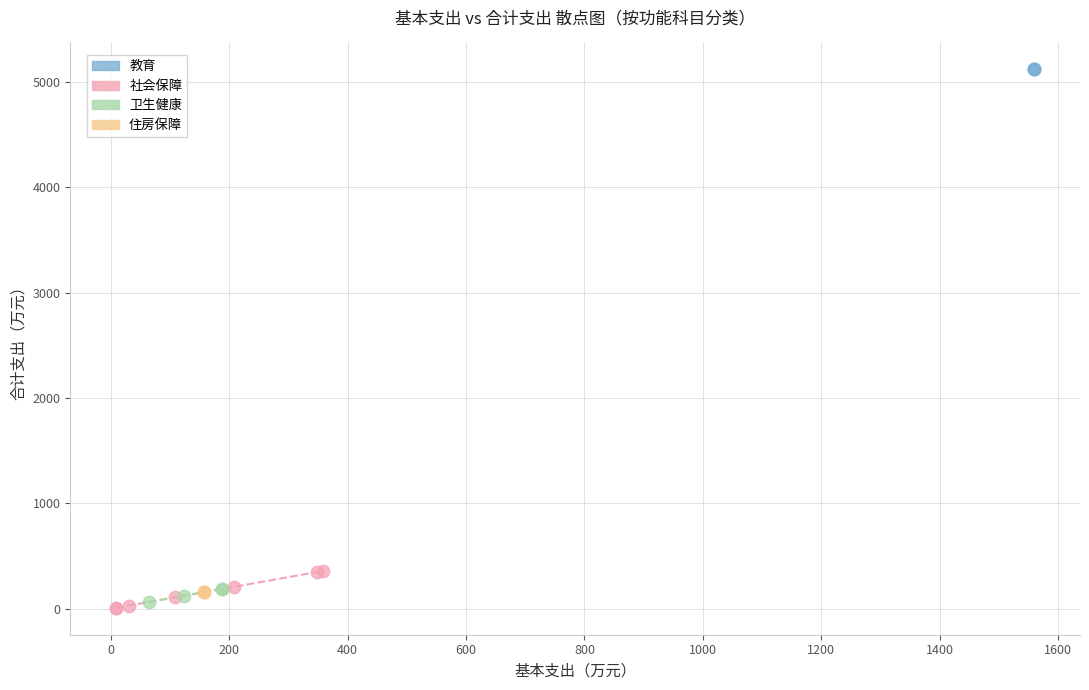

Which series contains the highest Y value?

教育